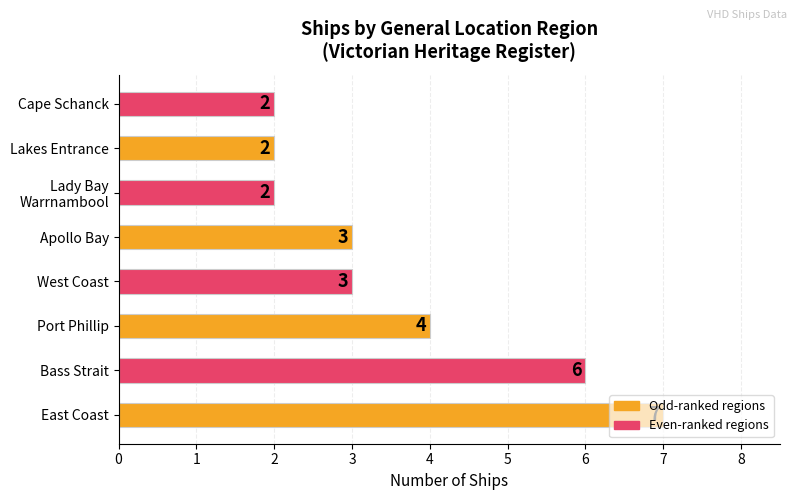

Count the values in the range 2 to 6.

7